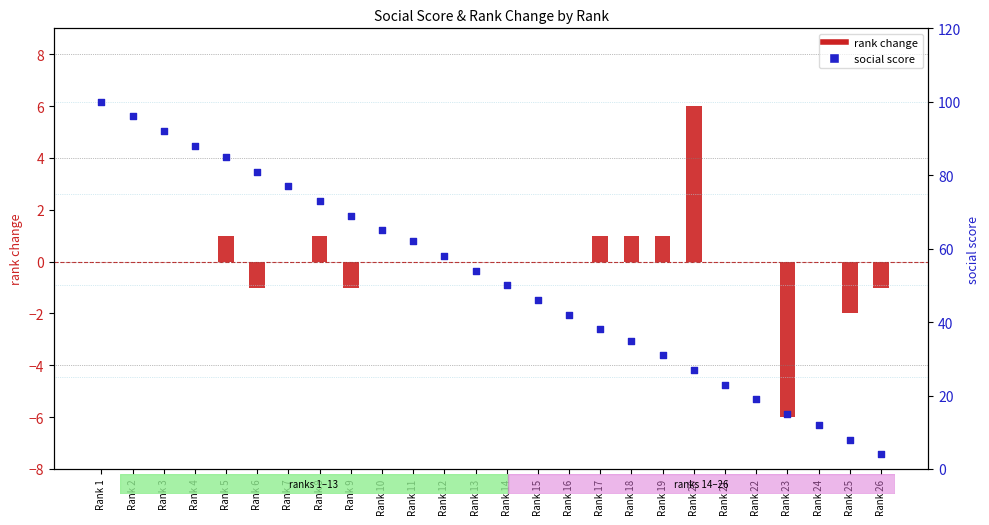

Which series reaches the maximum Y coordinate?

social score